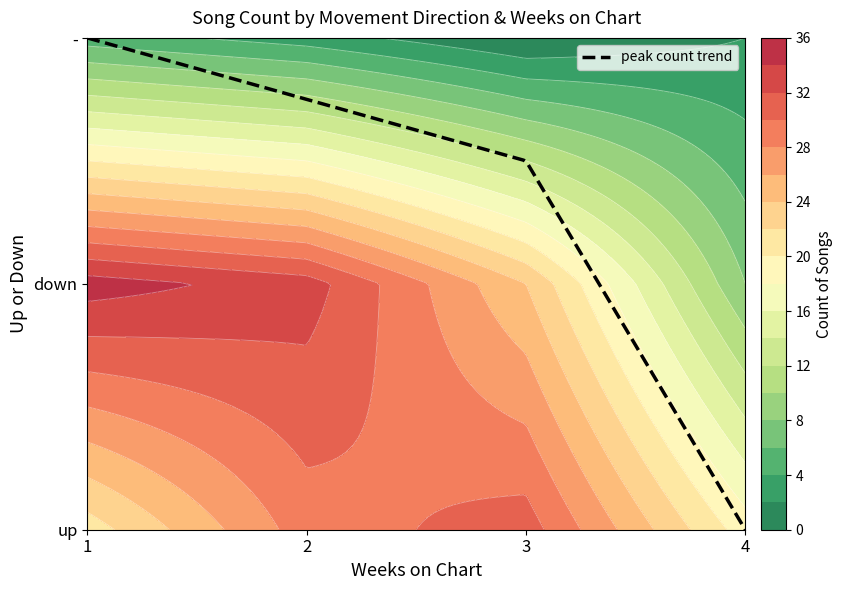

The value of - at 1 is 5. True or false?

True